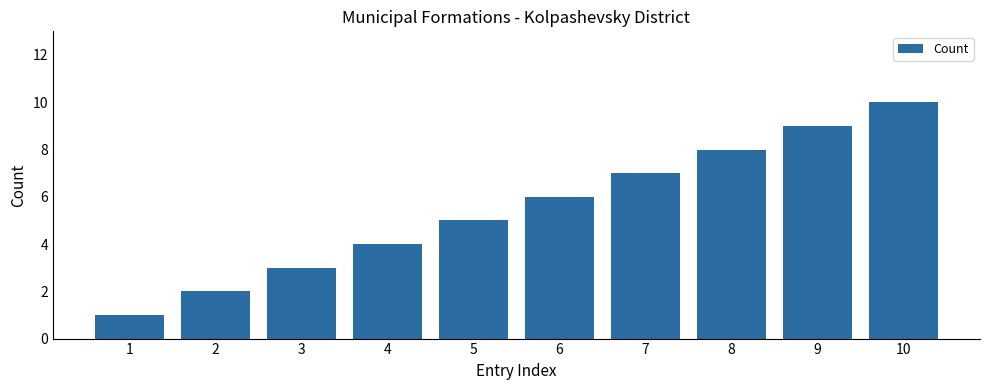

What is the maximum value shown in the chart?

10